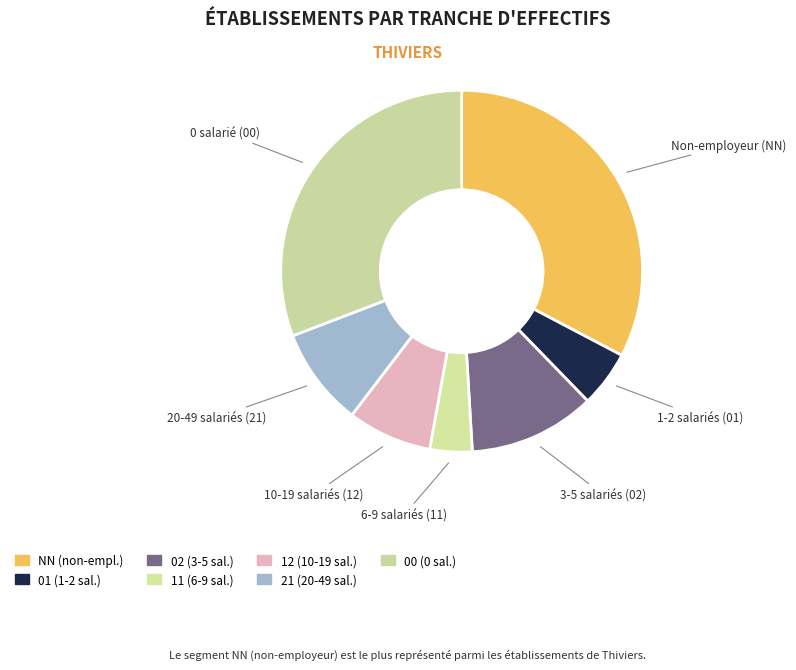

Is it true that 11 is 1% of the pie?

False